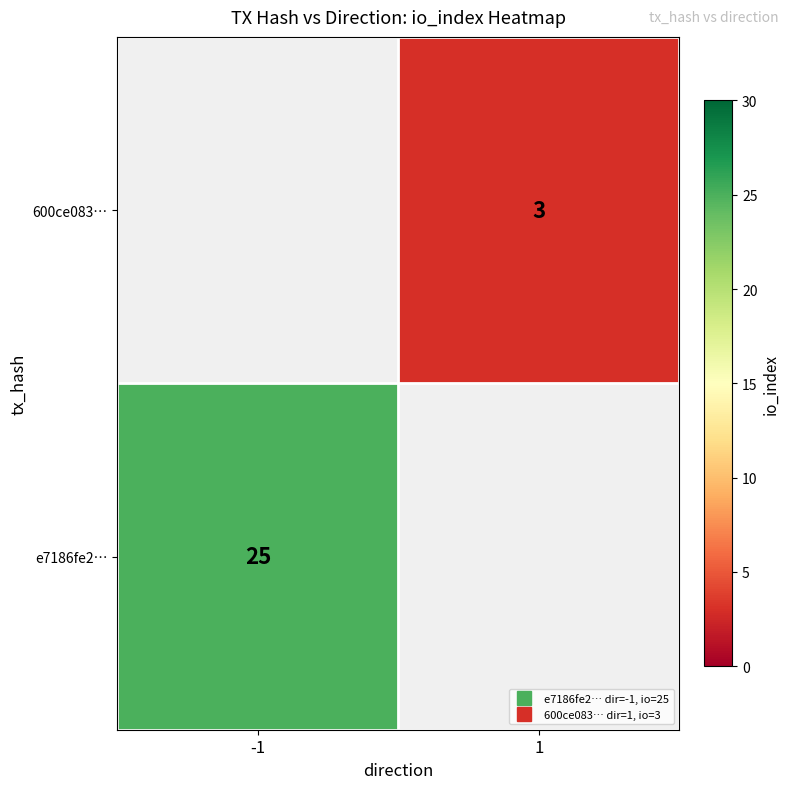

How many categories are shown in the chart?

2